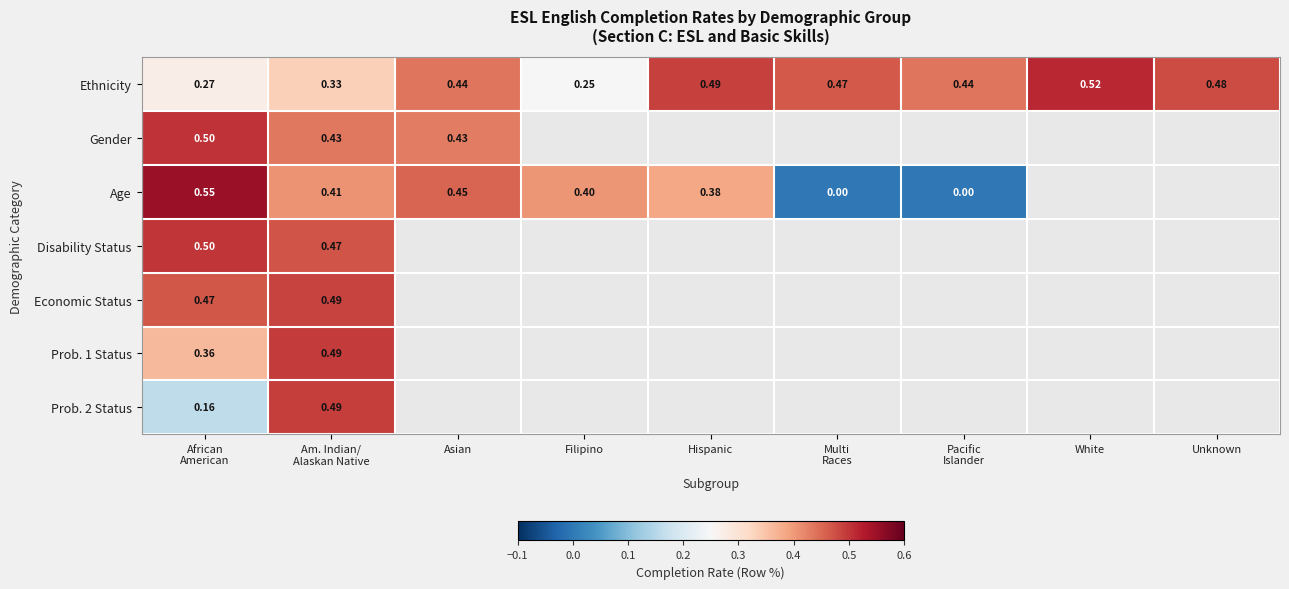

At which label is Prob. 2 Status closest to 0?

African American